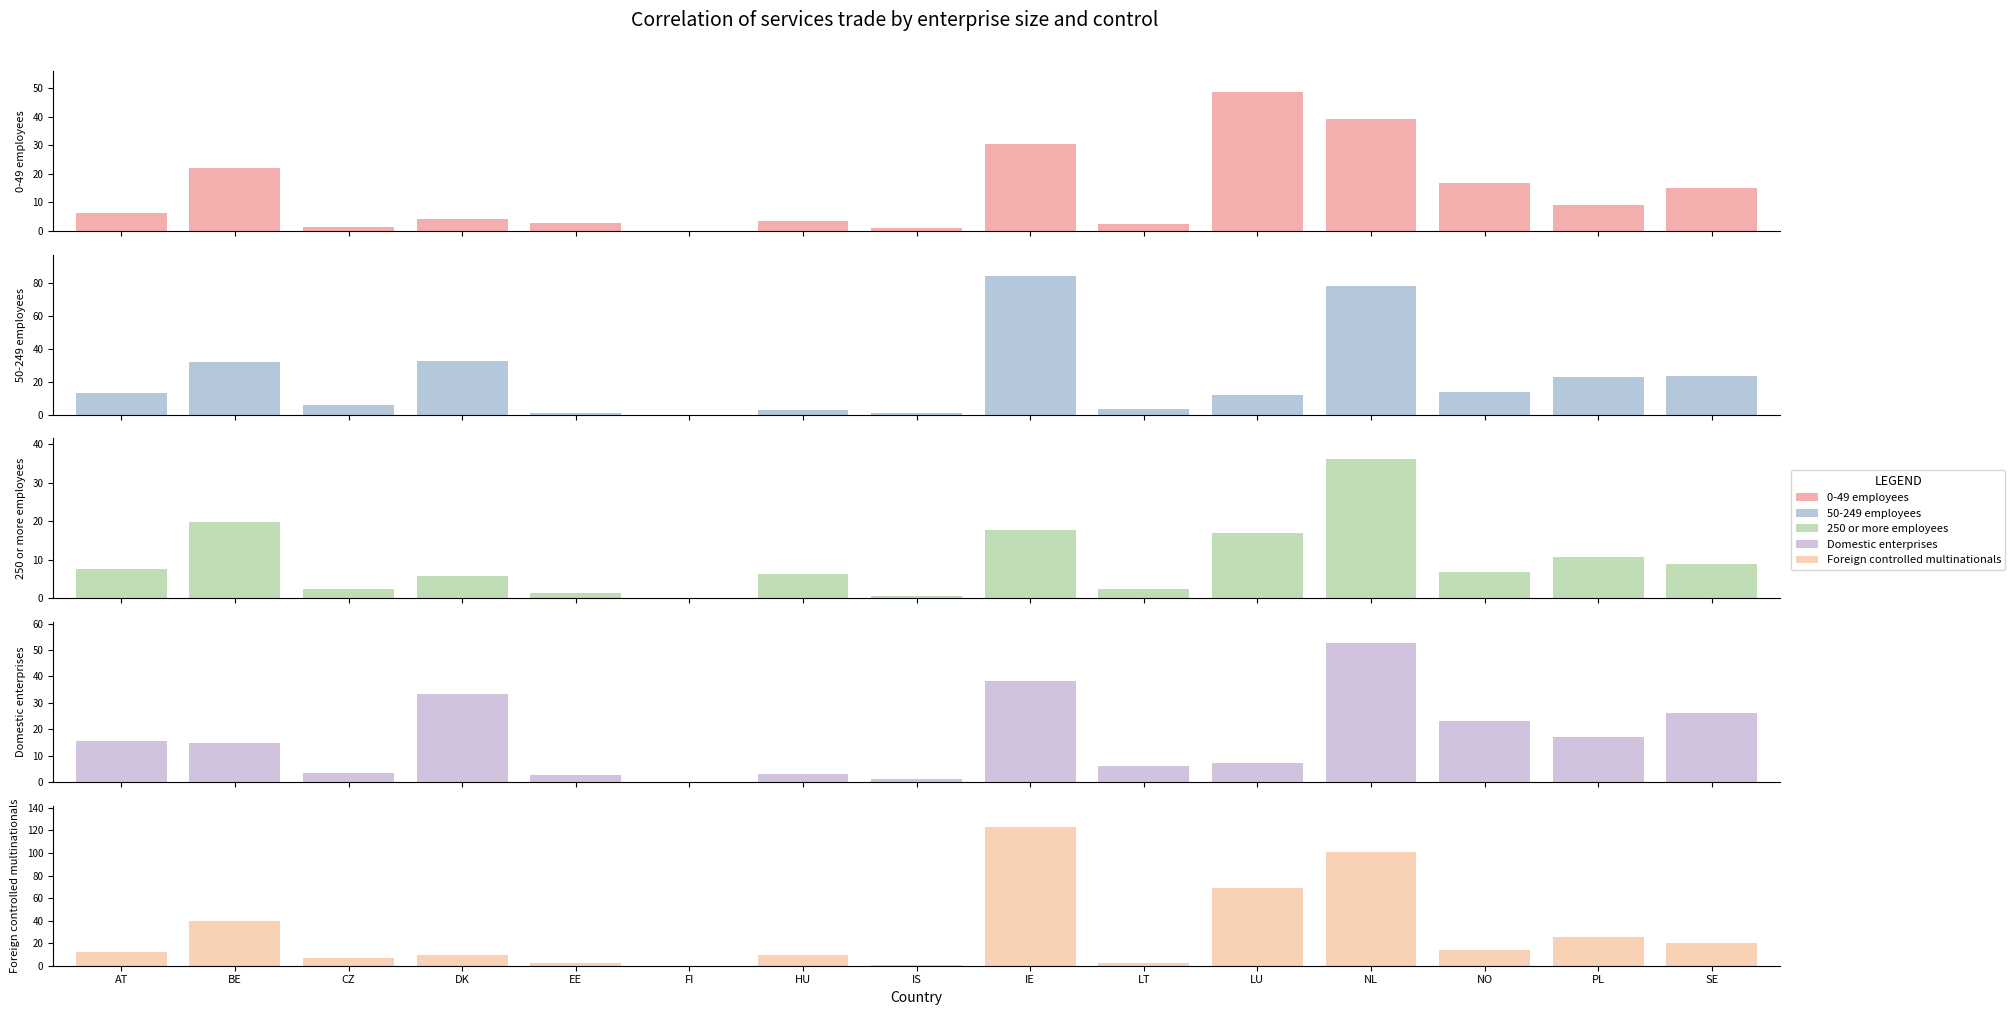

What is the sum of the Foreign controlled multinationals values at BE and IE?

162.7